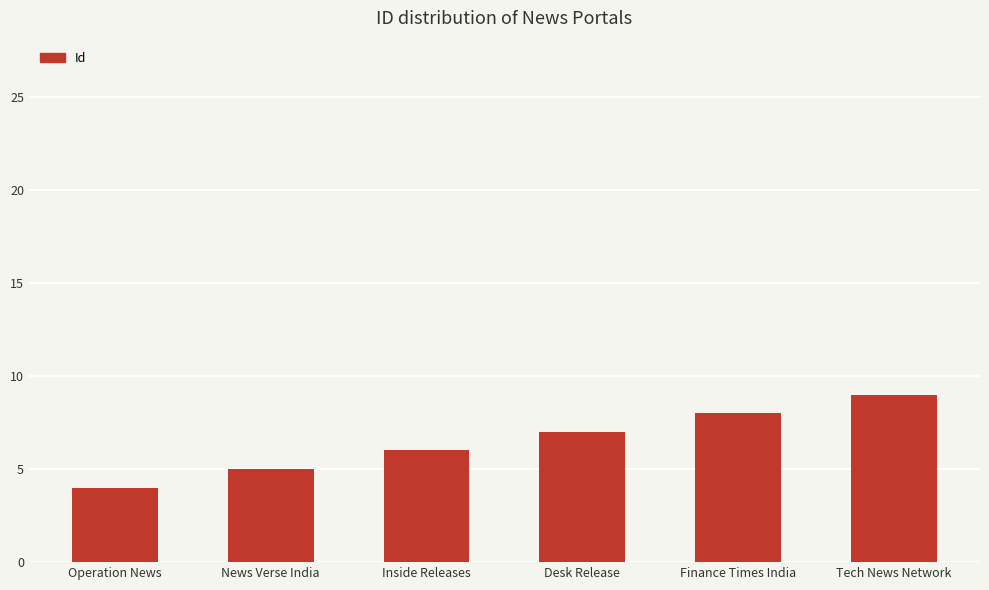

Reading left to right, transcribe all the data shown in this chart.

Operation News=4	News Verse India=5	Inside Releases=6	Desk Release=7	Finance Times India=8	Tech News Network=9